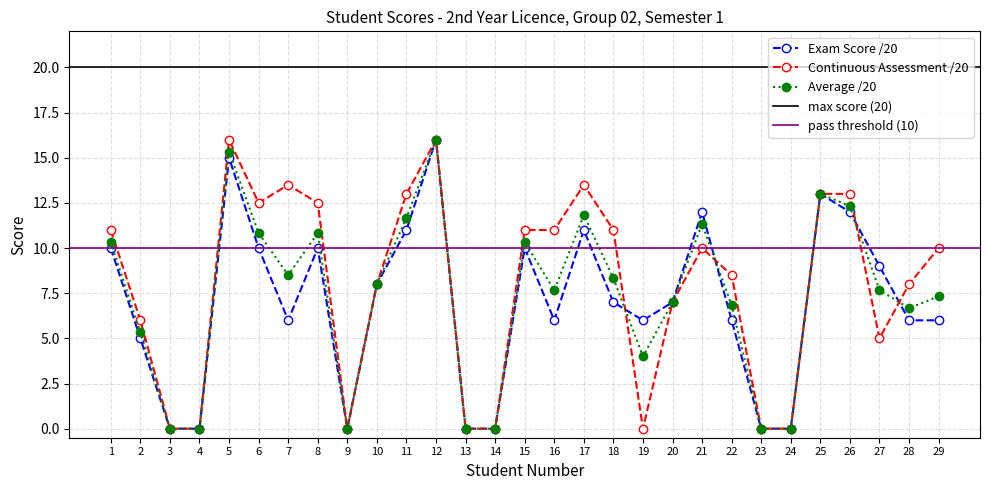

What is the difference between the Average /20 values at 21 and 22?

4.5